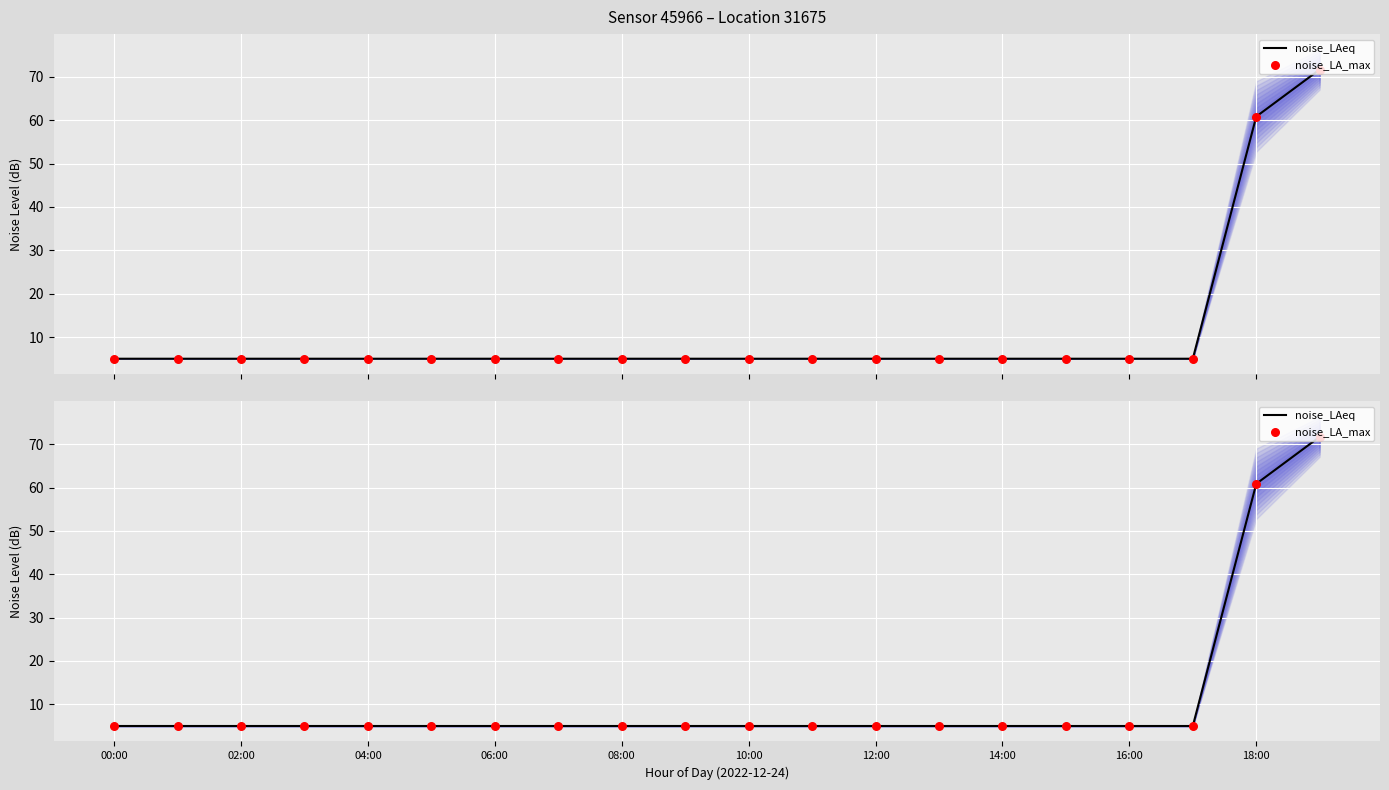

What is the total value across all series at 02:00?

10.0